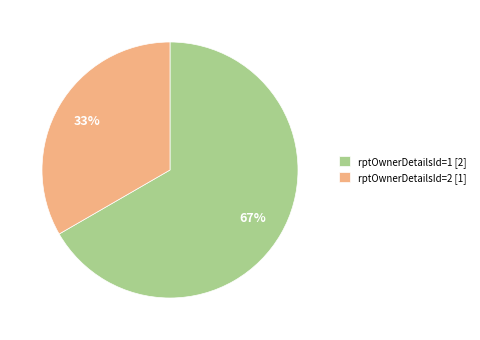

What percentage is the rptOwnerDetailsId=2 [1] slice, to the nearest percent?

33%